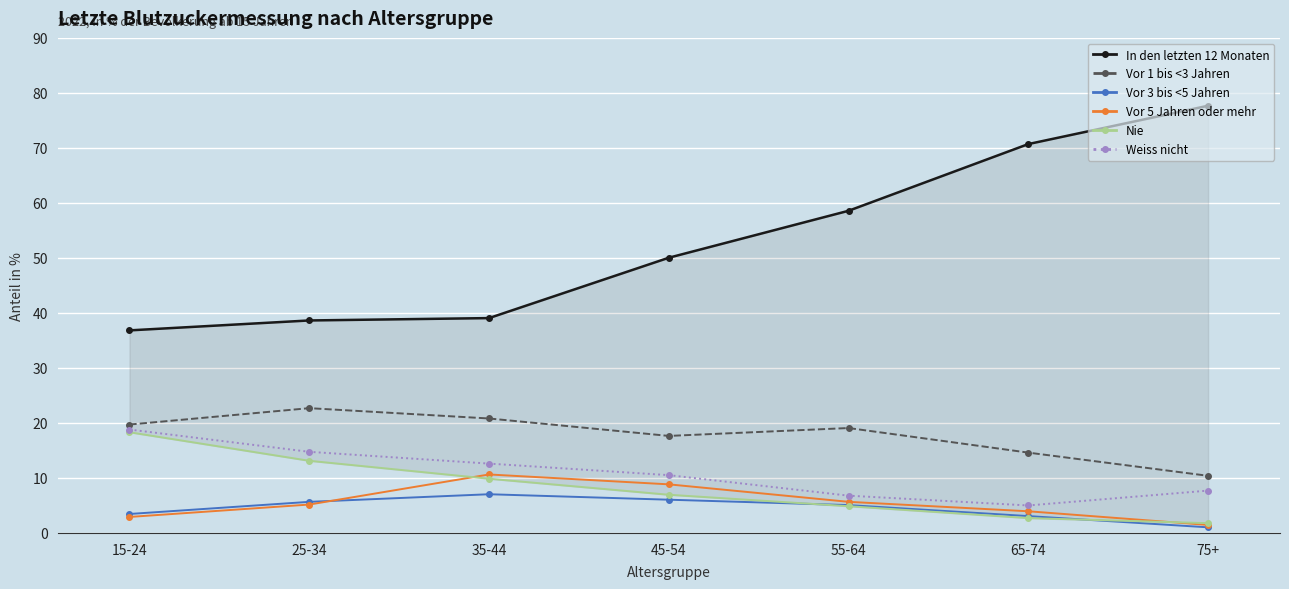

Reading right to left, transcribe all the data shown in this chart.

In den letzten 12 Monaten: 77.7	70.7	58.6	50.0	39.1	38.6	36.8
Vor 1 bis <3 Jahren: 10.4	14.6	19.1	17.6	20.8	22.7	19.7
Vor 3 bis <5 Jahren: 1.0	3.1	5.1	6.0	7.0	5.7	3.4
Vor 5 Jahren oder mehr: 1.4	3.9	5.7	8.8	10.6	5.2	2.9
Nie: 1.8	2.7	4.9	6.9	9.9	13.1	18.3
Weiss nicht: 7.7	5.0	6.8	10.5	12.6	14.7	18.8